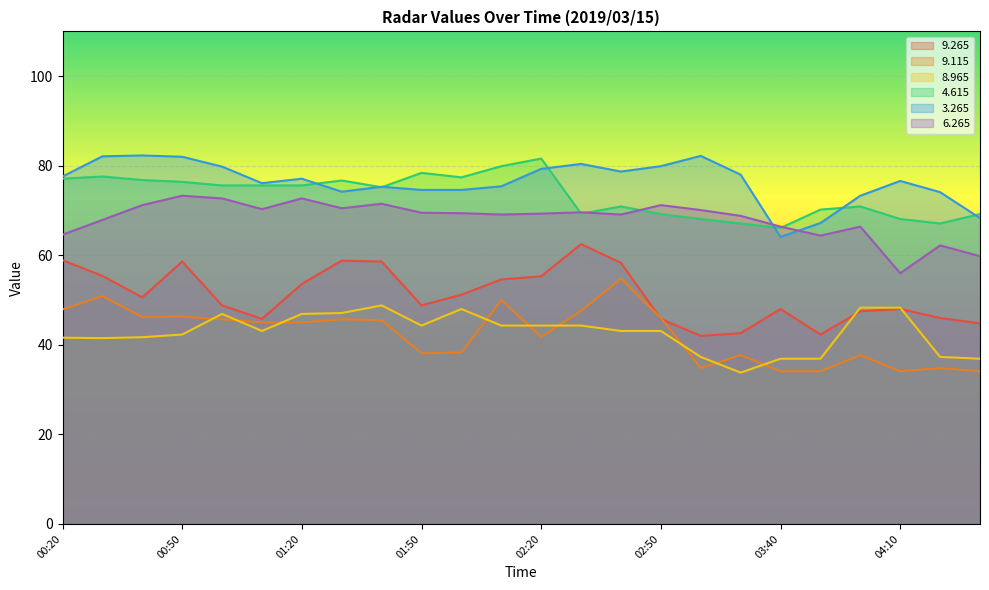

True or false:   4.615 and   9.115 cross at least once.

False